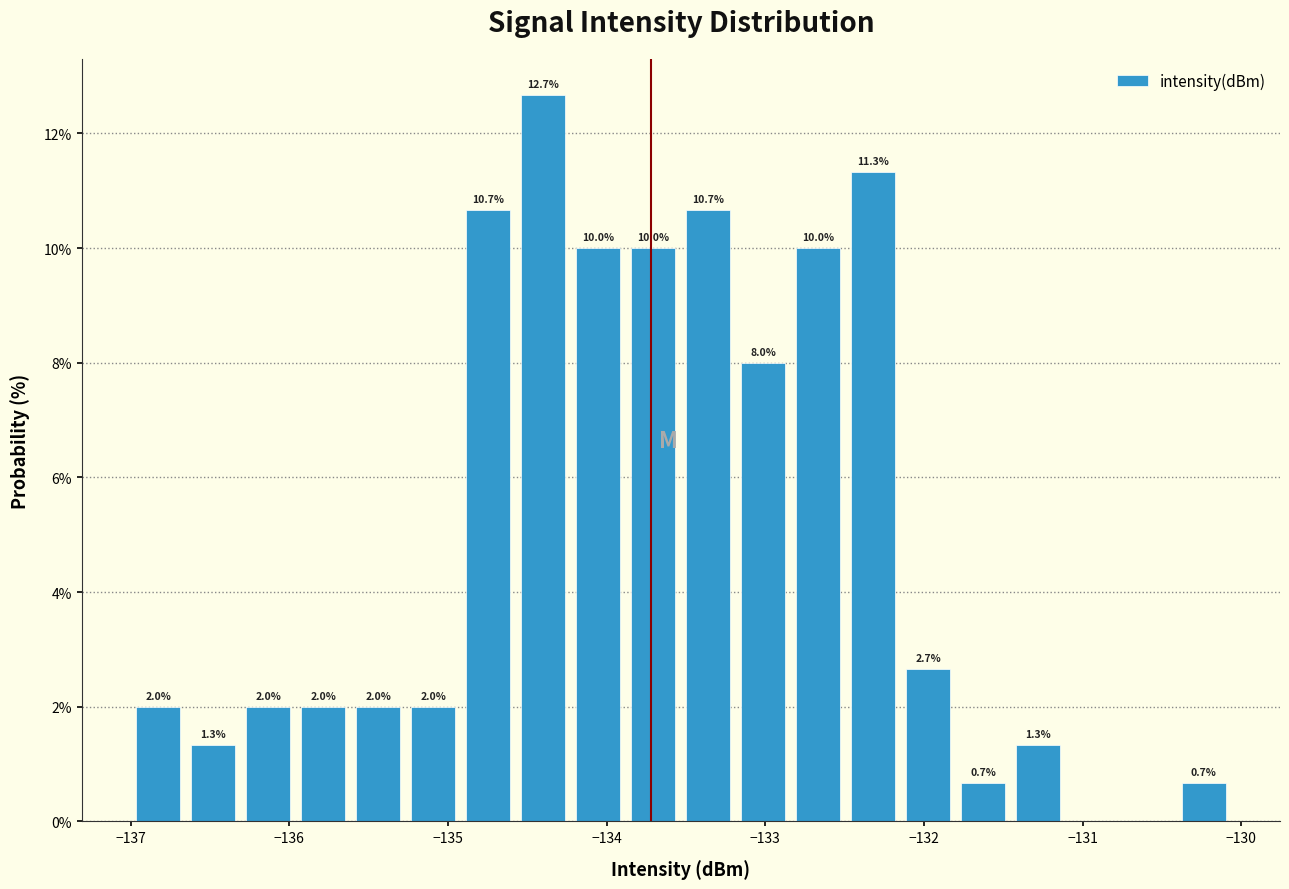

Around what value on the x-axis is the tallest bar? Give the approximate position of its centre, as read against the axis.

-134.4